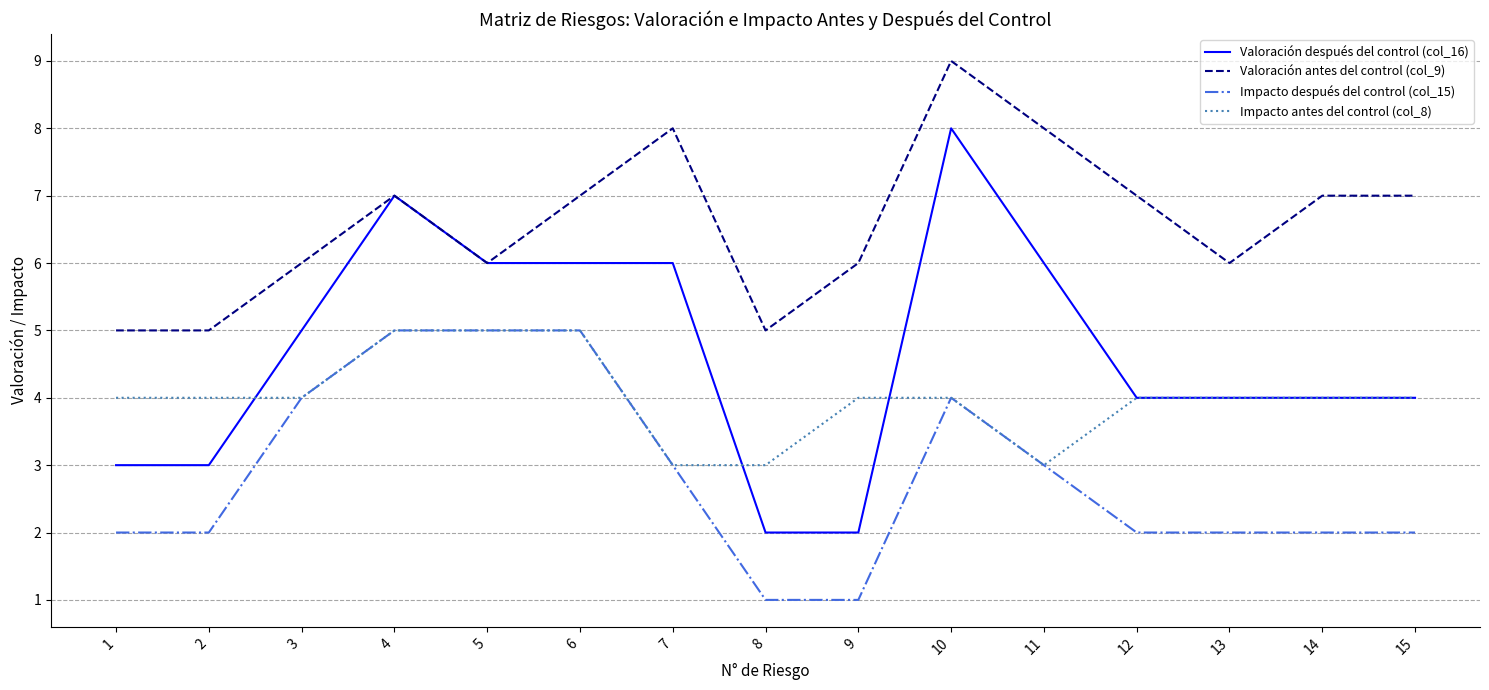

How many Valoración después del control (col_16) values are between 3 and 6?

11